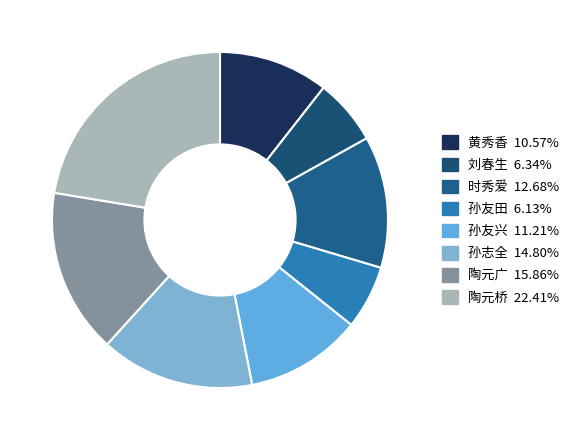

What is the total percentage of 时秀爱 and 孙志全?

27.5%